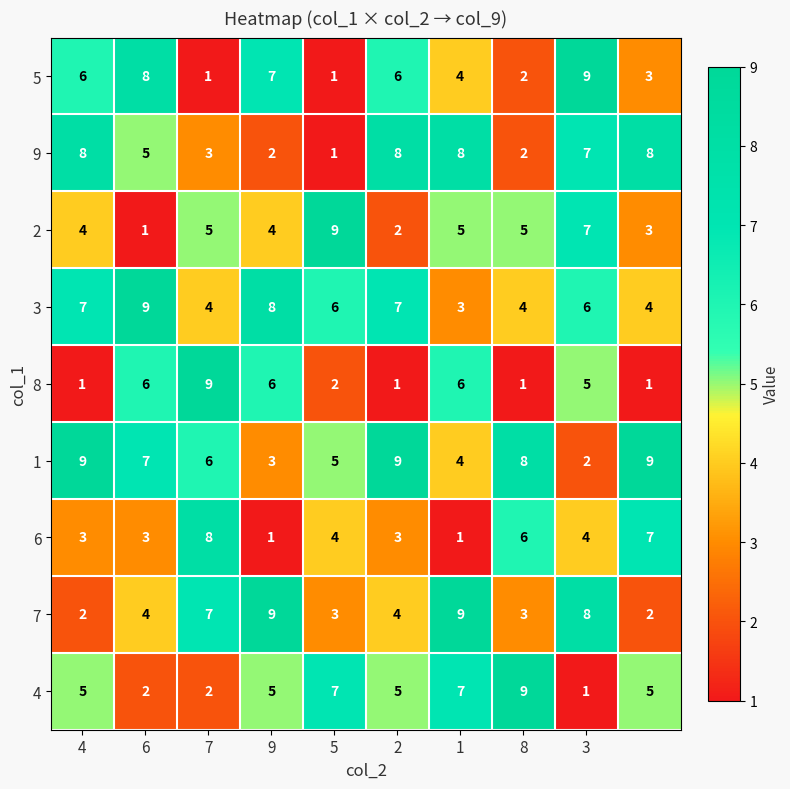

What is the difference between the maximum and second lowest values in the 9 series?

6